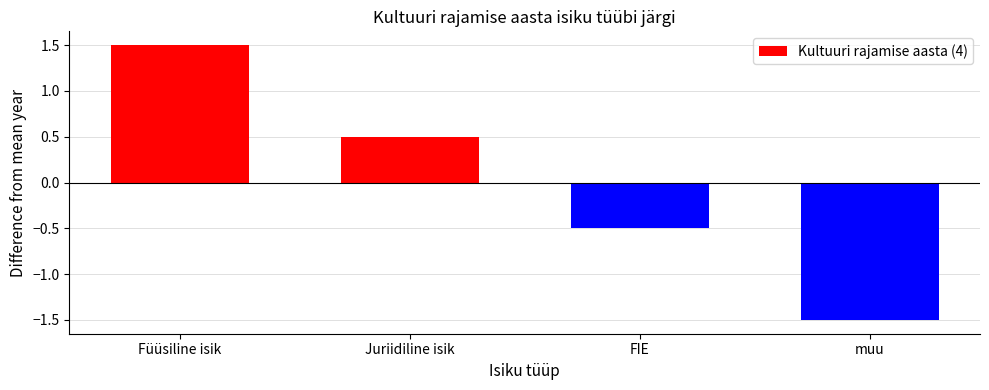

Does the chart contain any negative values?

Yes